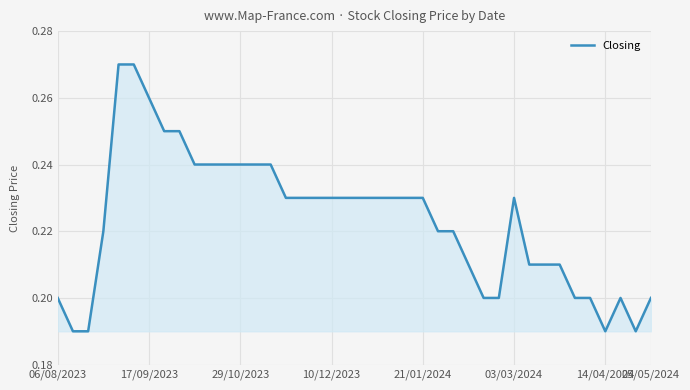

What is the difference between the maximum and minimum values?

0.1